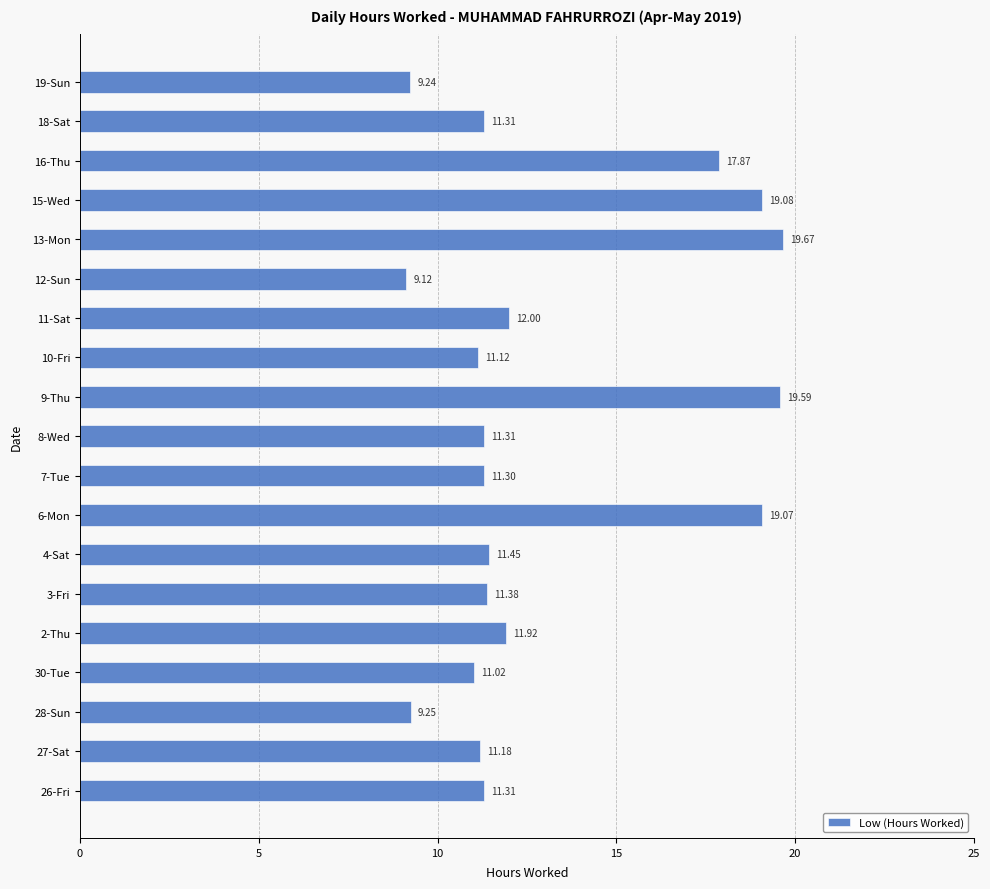

What is the sum of all values?

248.2